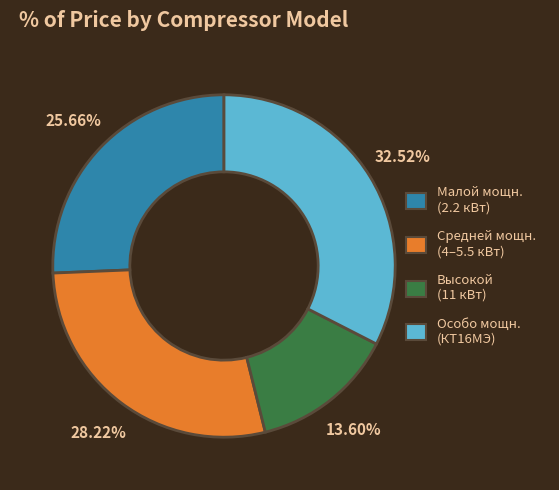

What is the ratio of the value at Малой мощн. (2.2 кВт) to the value at Средней мощн. (4–5.5 кВт)?

0.9